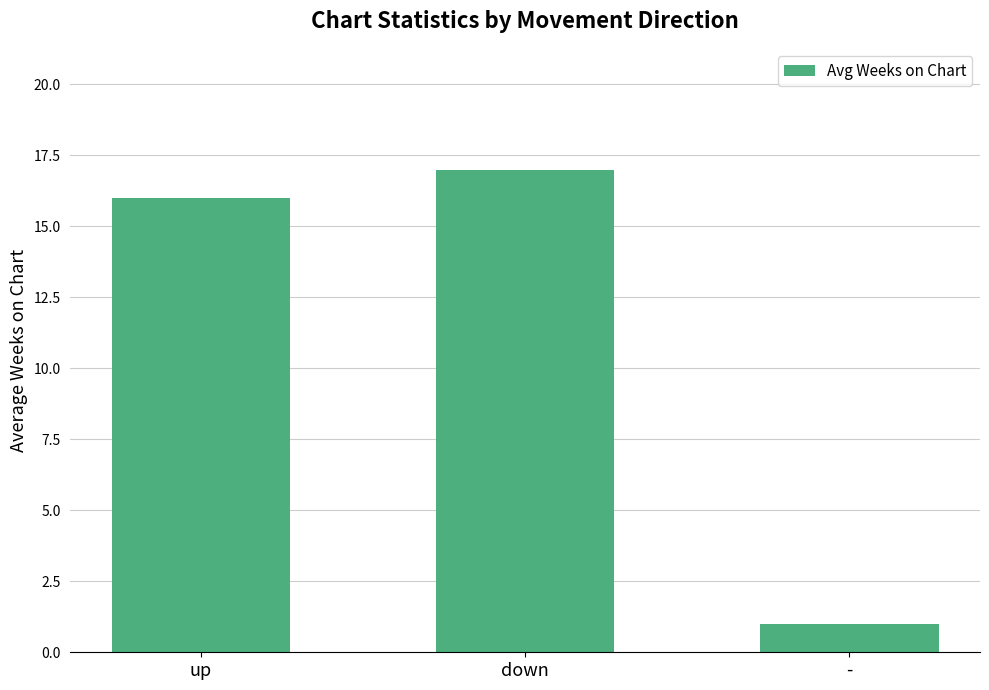

What is the change in value from up to -?

-15